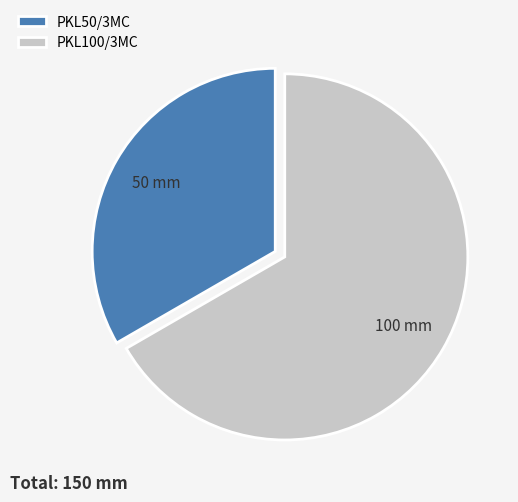

Between PKL50/3MC and PKL100/3MC, which is larger?

PKL100/3MC